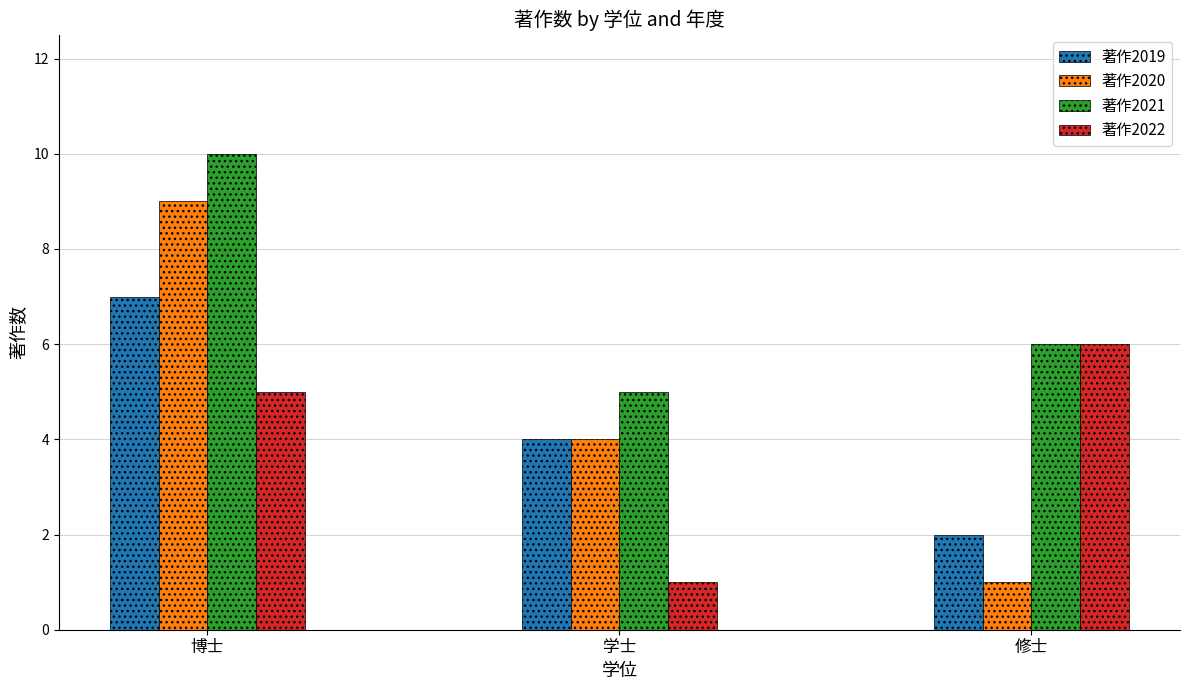

Which series has the largest range (max minus min)?

著作2020